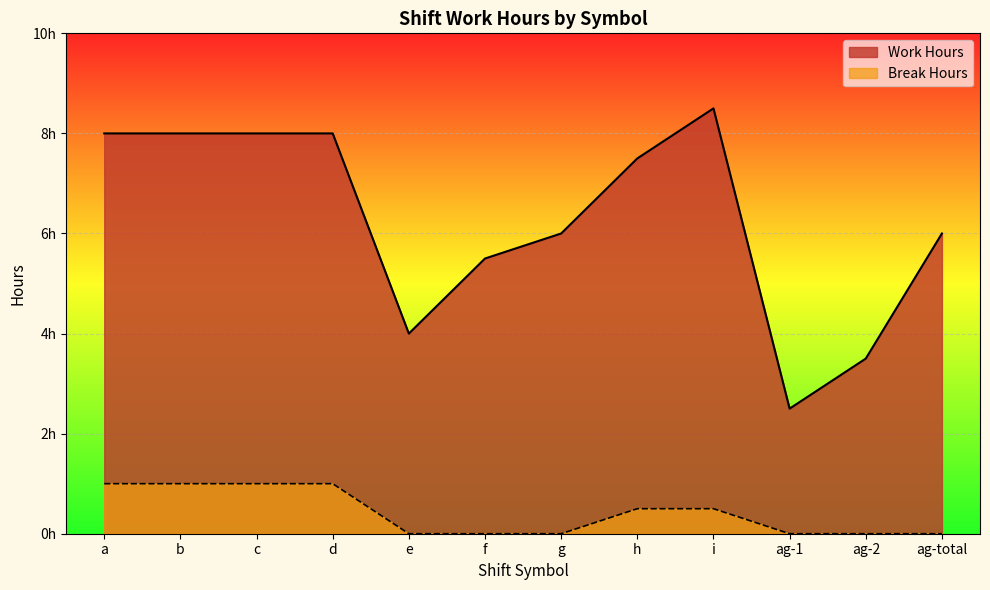

What is the sum of the Work Hours values at ag-1 and ag-total?

8.5